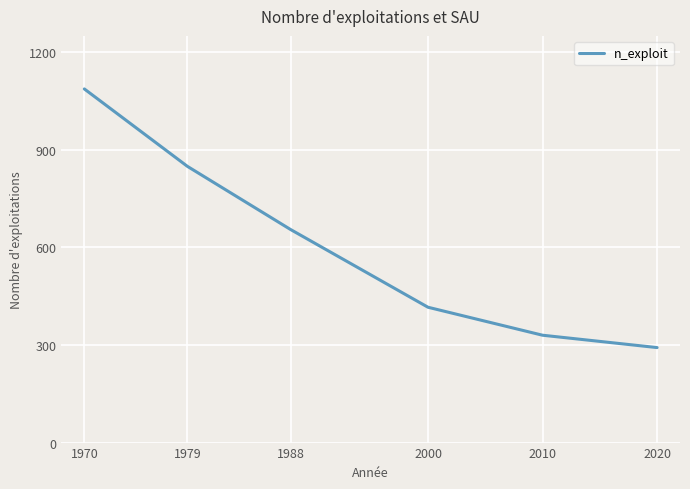

At which label is the value closest to 689?

1988